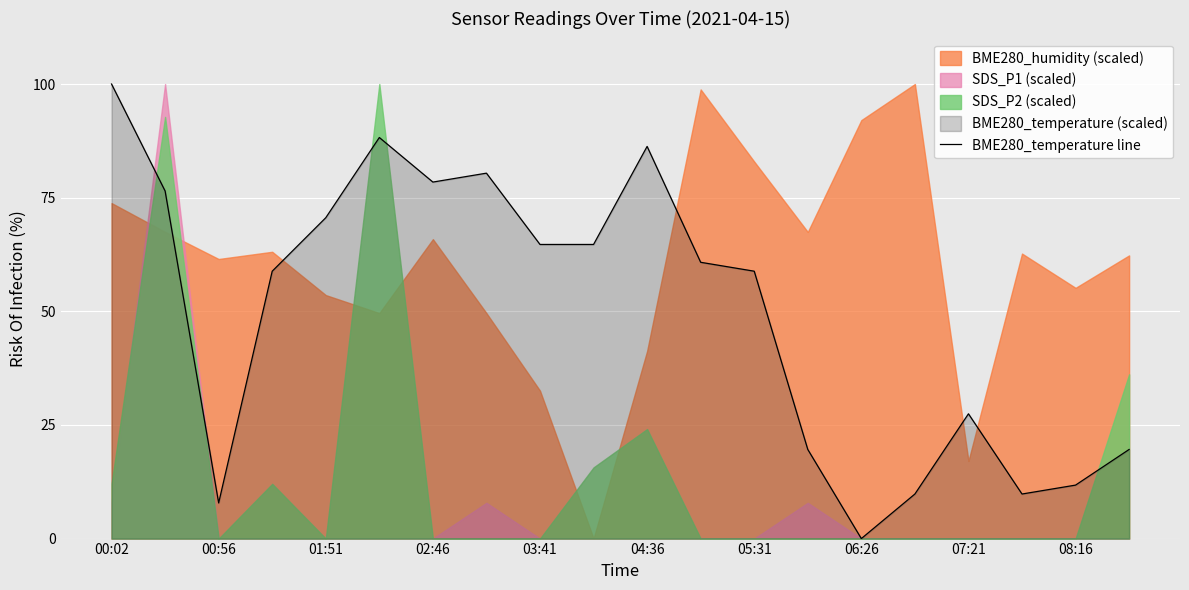

True or false: BME280_temperature line has a value of 64.7 at 03:41.

True